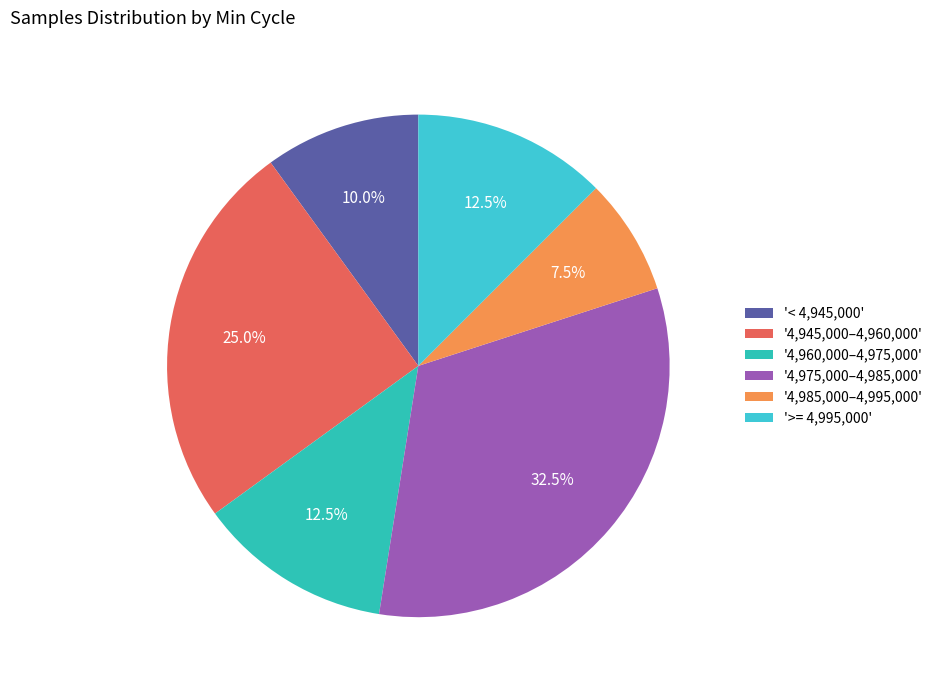

How many segments does this pie chart have?

6